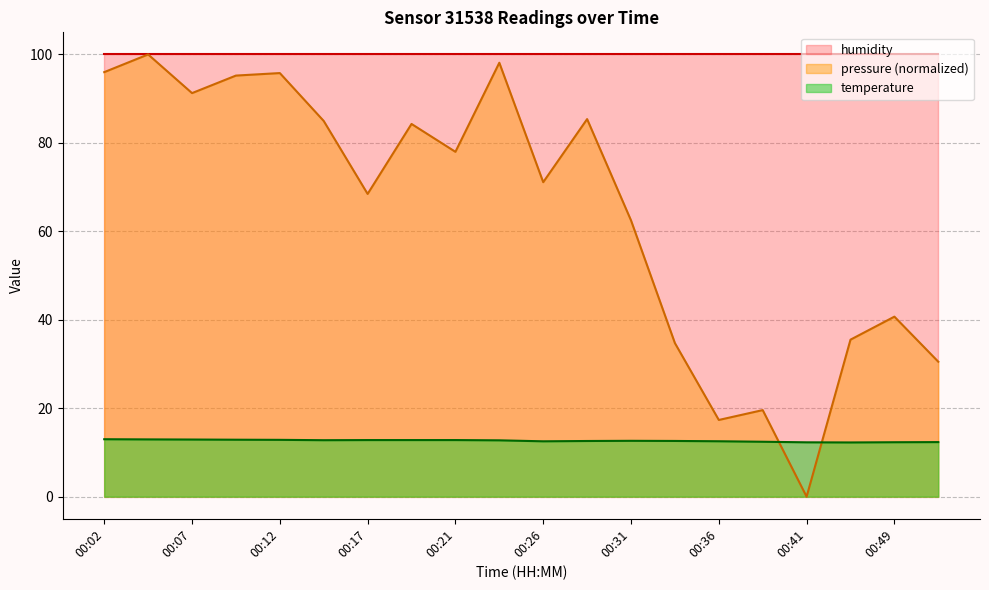

The value of temperature at 00:26 is 4.3. True or false?

False